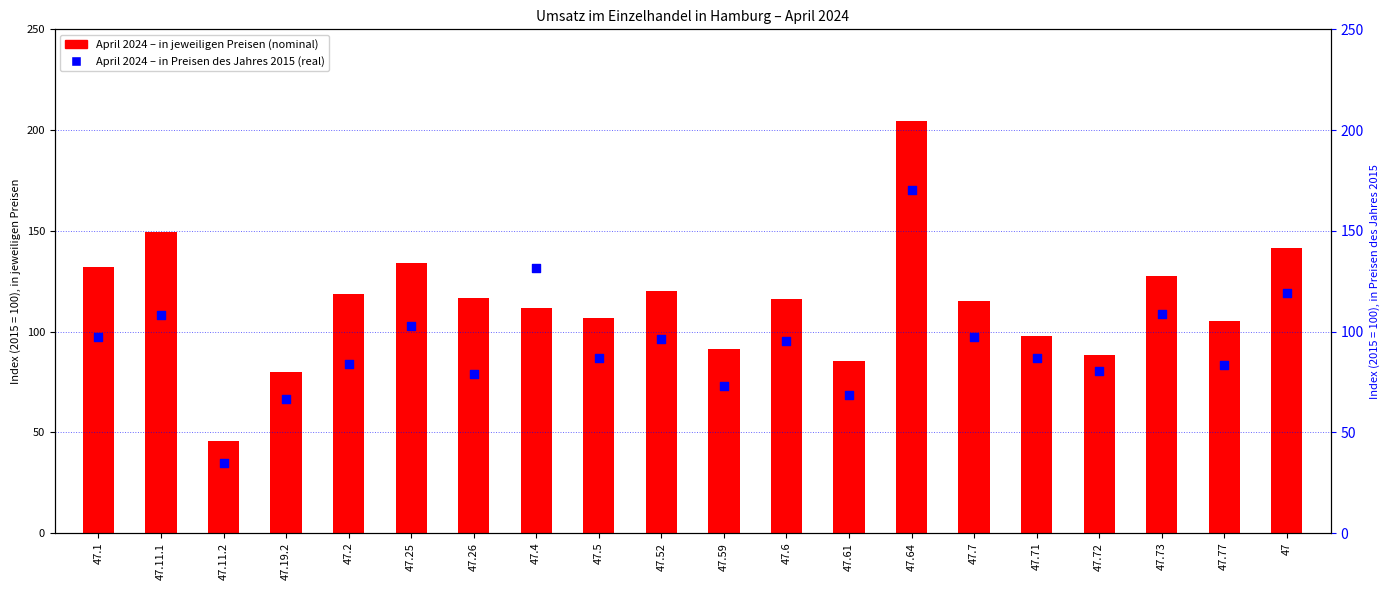

Which series has the largest total across all categories?

April 2024 (nominal)